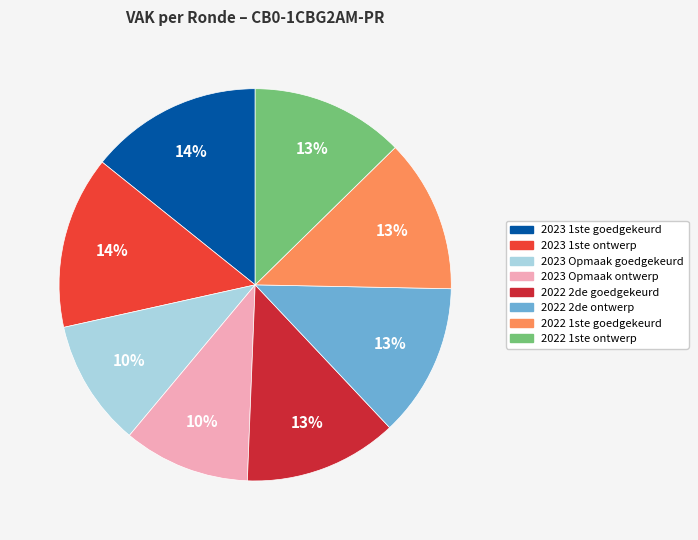

To the nearest percent, what is the difference between the largest and smallest slice percentages?

4%